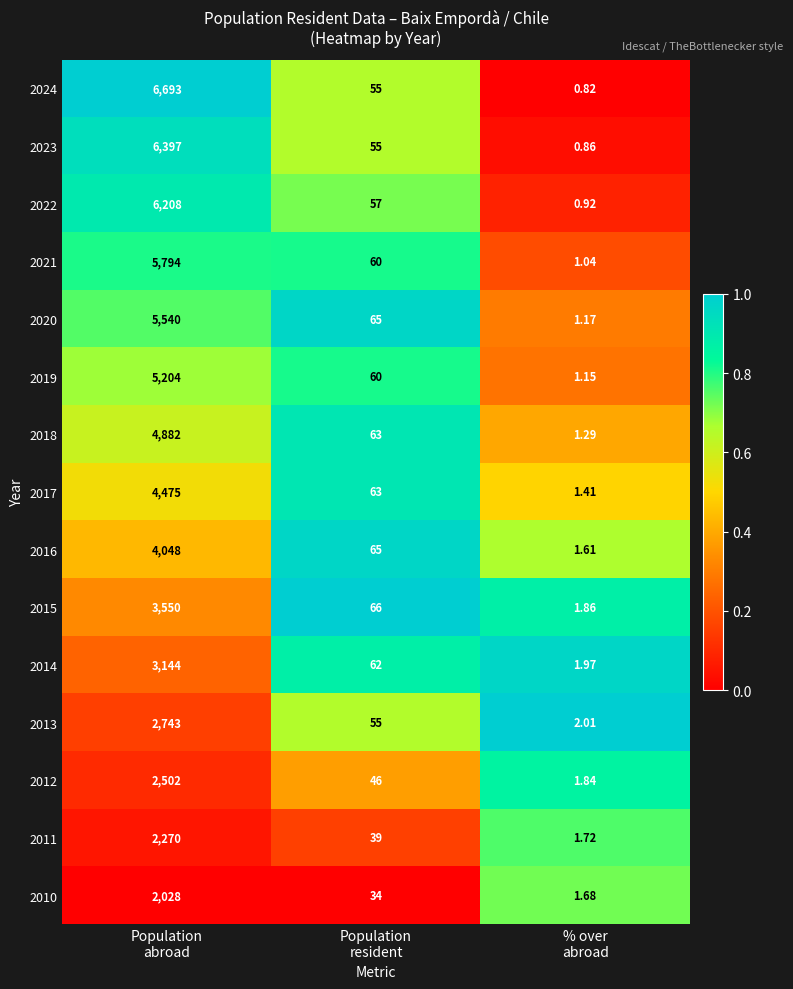

Which category has the lowest value across all series?

% over
abroad